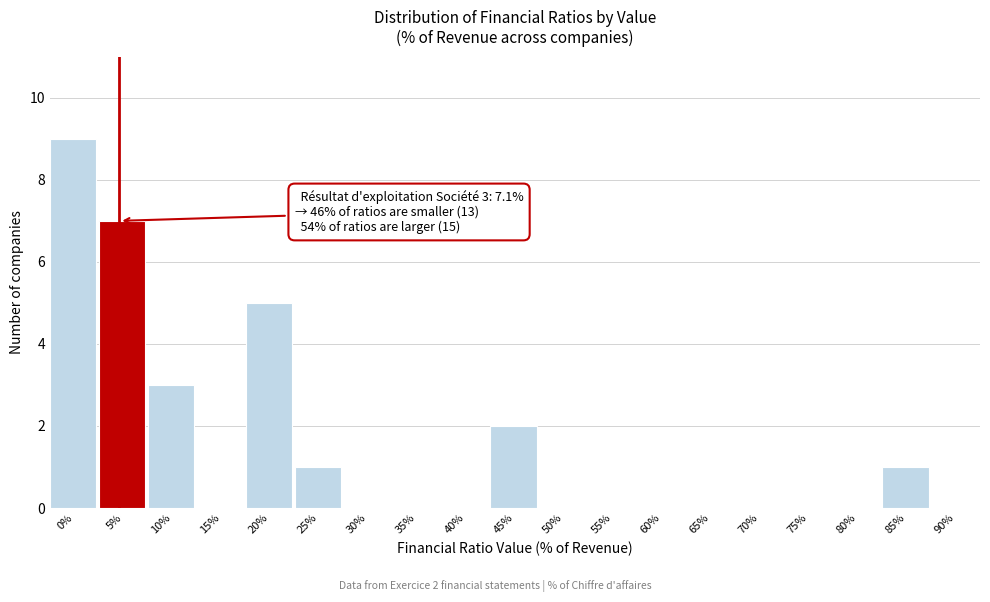

Reading left to right, list all the values displayed in this chart.

0%=9	5%=7	10%=3	15%=0	20%=5	25%=1	30%=0	35%=0	40%=0	45%=2	50%=0	55%=0	60%=0	65%=0	70%=0	75%=0	80%=0	85%=1	90%=0